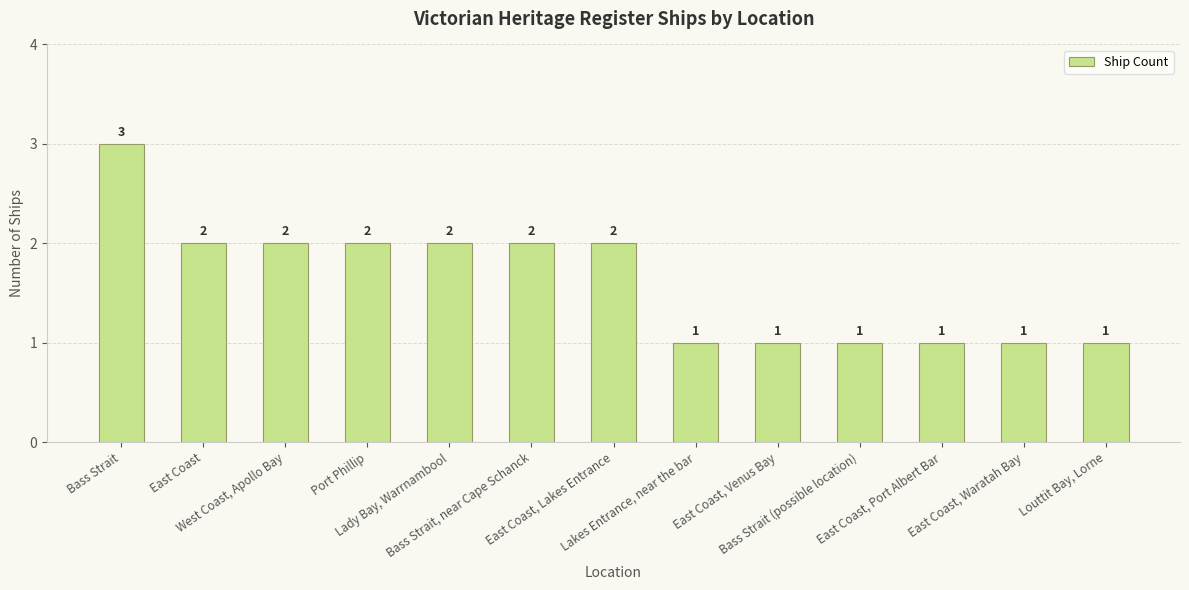

What is the greatest value displayed?

3